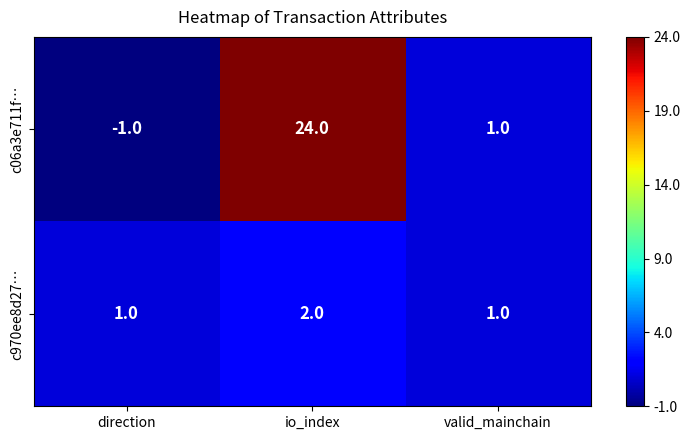

The c06a3e711f… series shows -2 at direction. True or false?

False